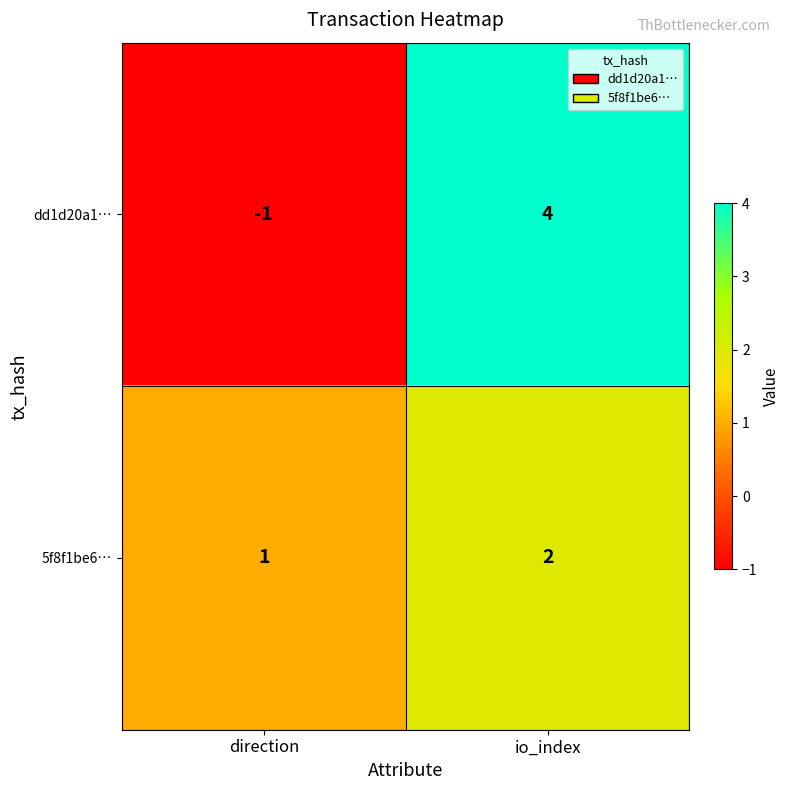

What is the total value across all series at io_index?

6